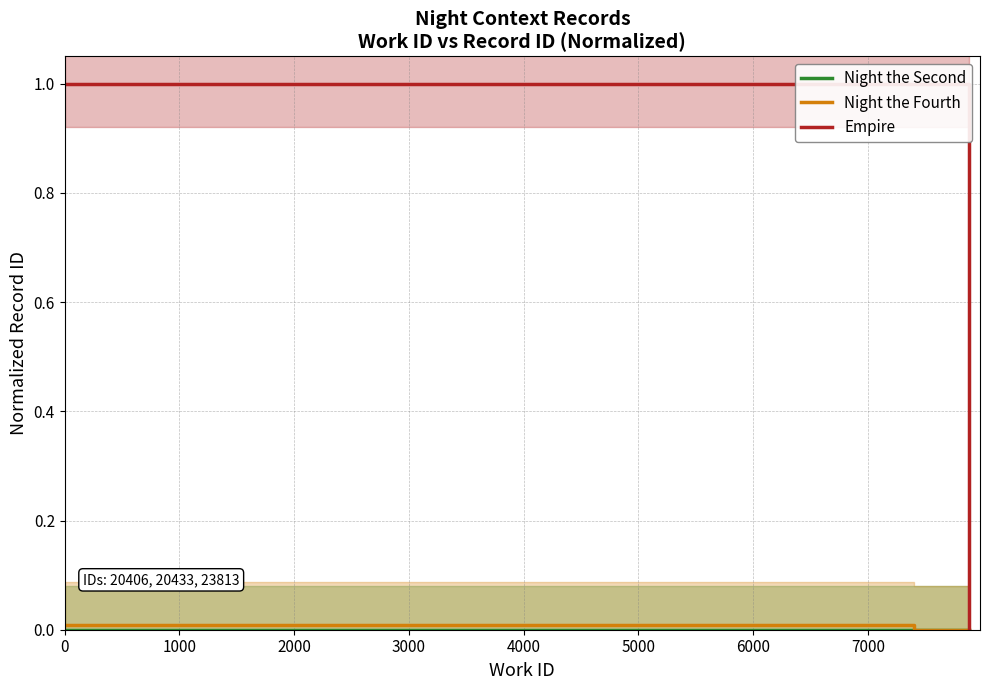

Reading left to right, extract all data points from this chart.

Night the Second: 0.0	0.0	0.0	0.0
Night the Fourth: 0.0	0.0	0.0	0.0
Empire: 1.0	1.0	0.0	0.0